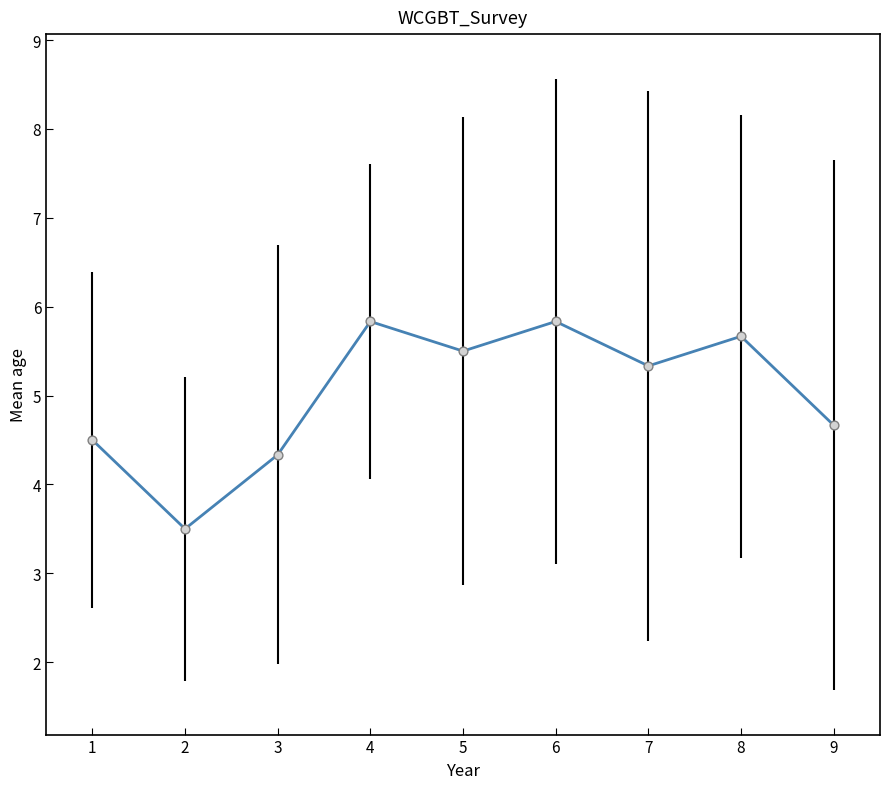

What is the change in value from 2 to 4?

+2.3